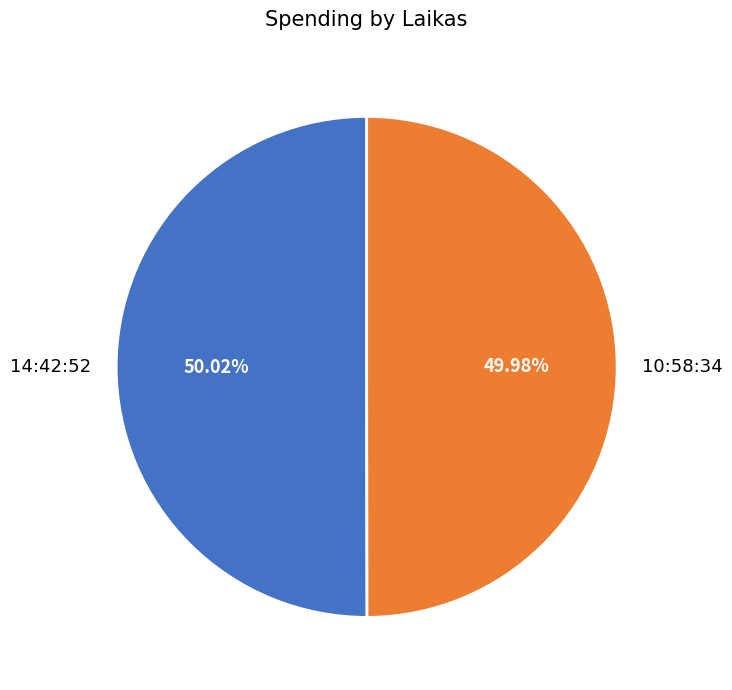

Do 10:58:34 and 14:42:52 together represent more than half of the pie?

Yes